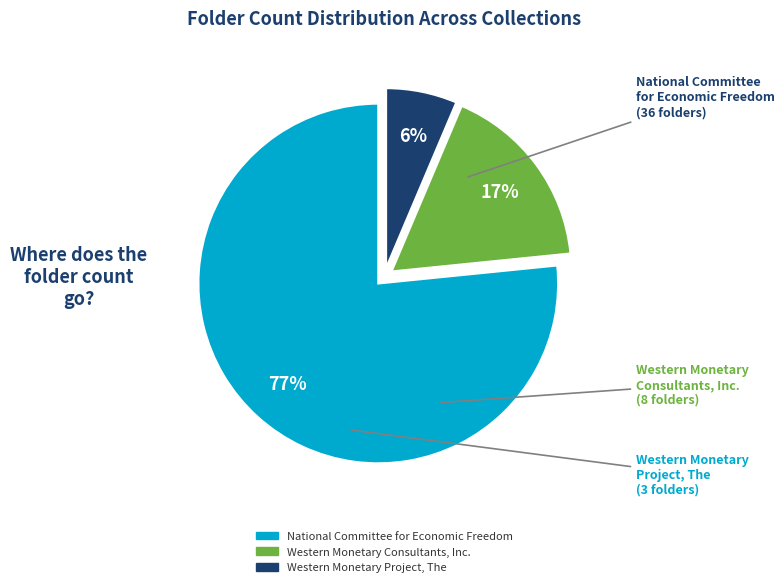

Which category has the smallest portion of the pie?

Western Monetary Project, The